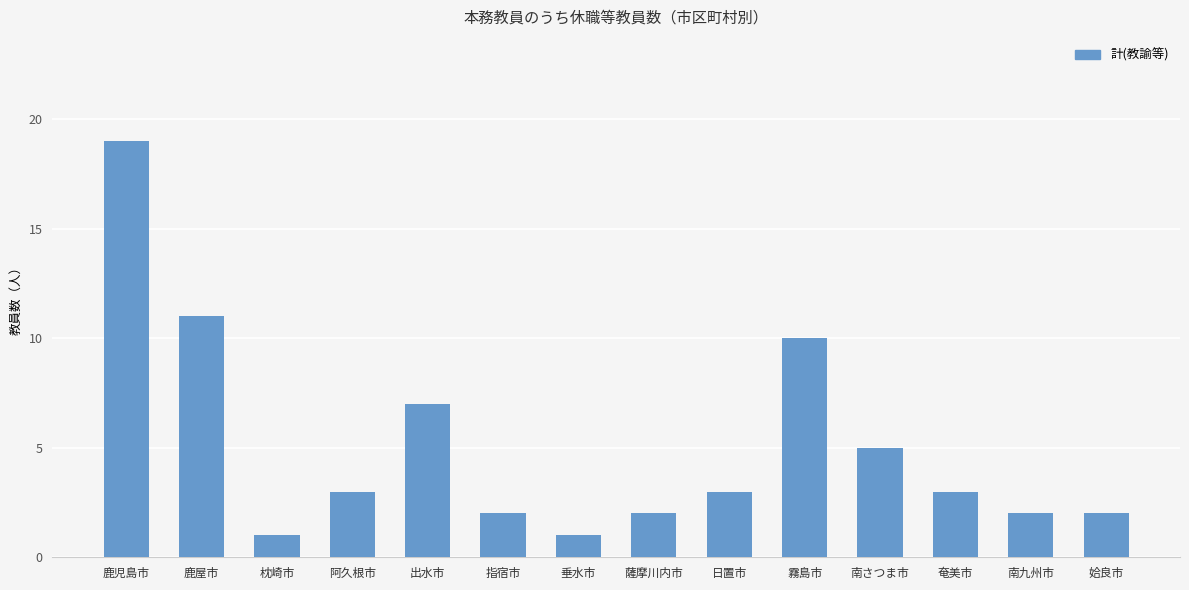

How many categories are shown in the chart?

14